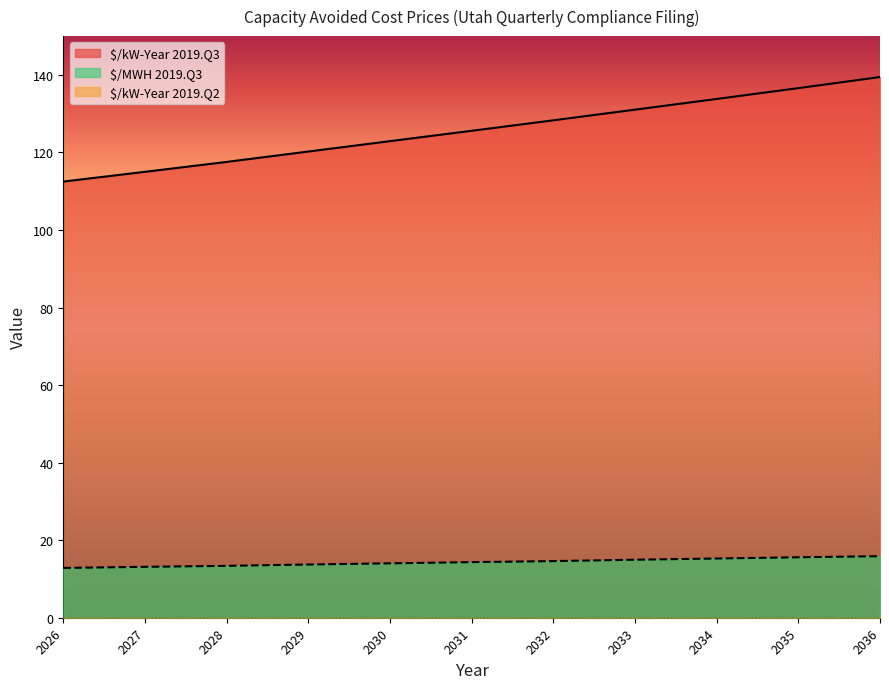

The value of $/MWH 2019.Q3 at 2027 is 13.1. True or false?

True